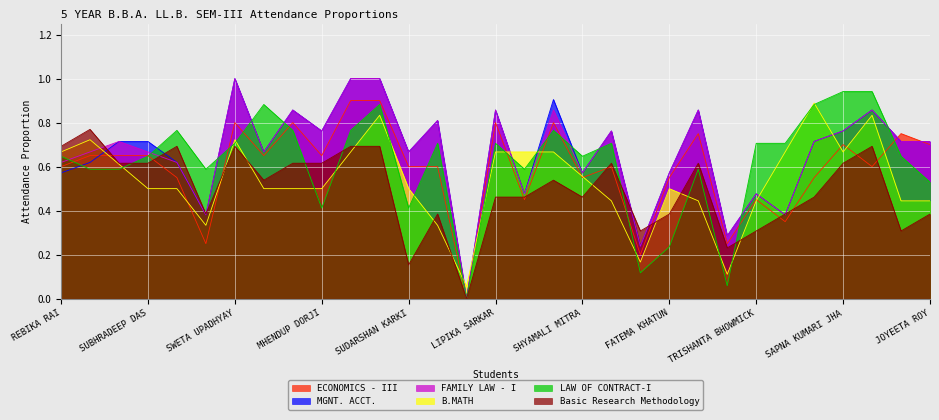

True or false: MGNT. ACCT. and FAMILY LAW - I cross at least once.

False